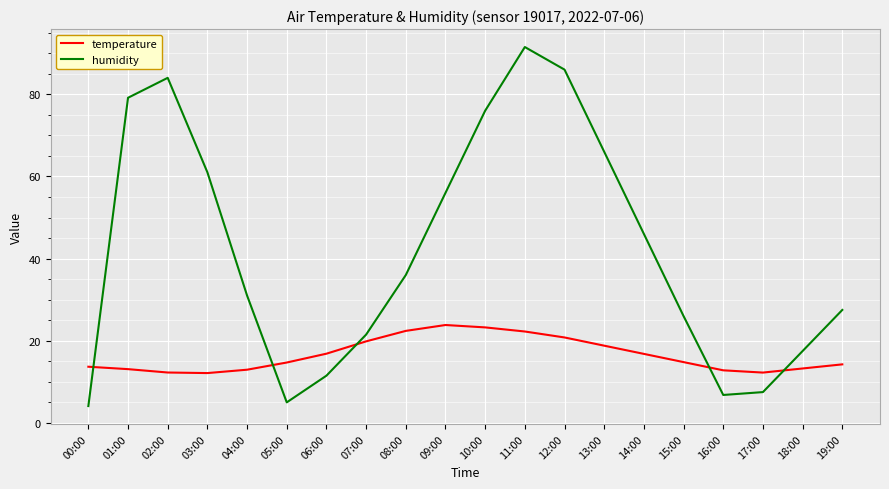

Rank the series at 00:00 from lowest to highest value.

humidity, temperature